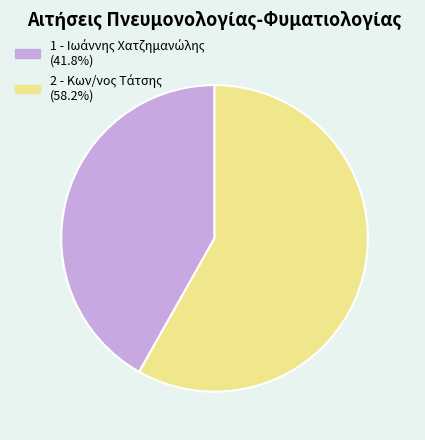

Is there any slice that represents more than half of the pie?

Yes